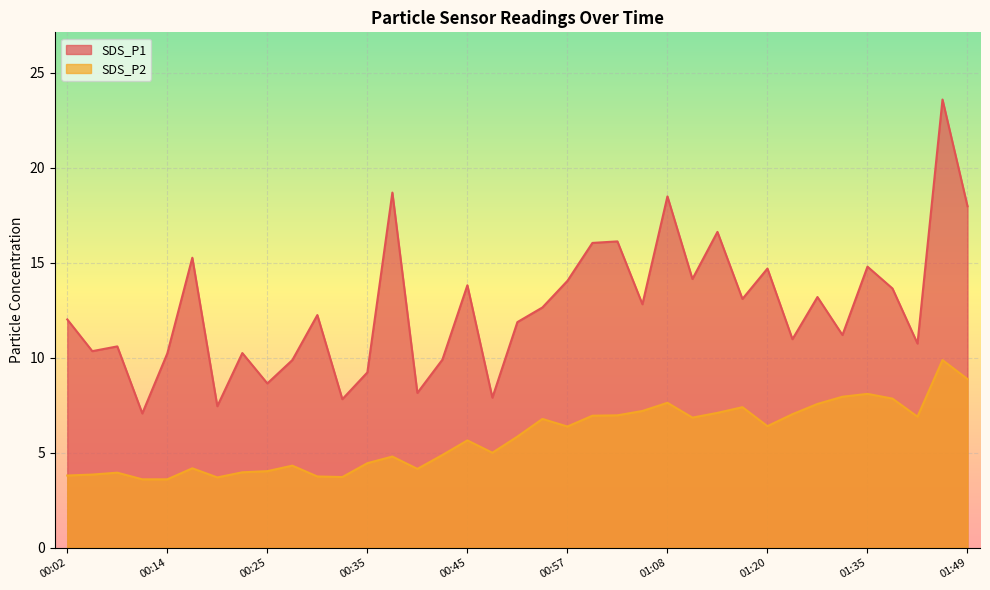

At how many categories does at least one series exceed 18?

3